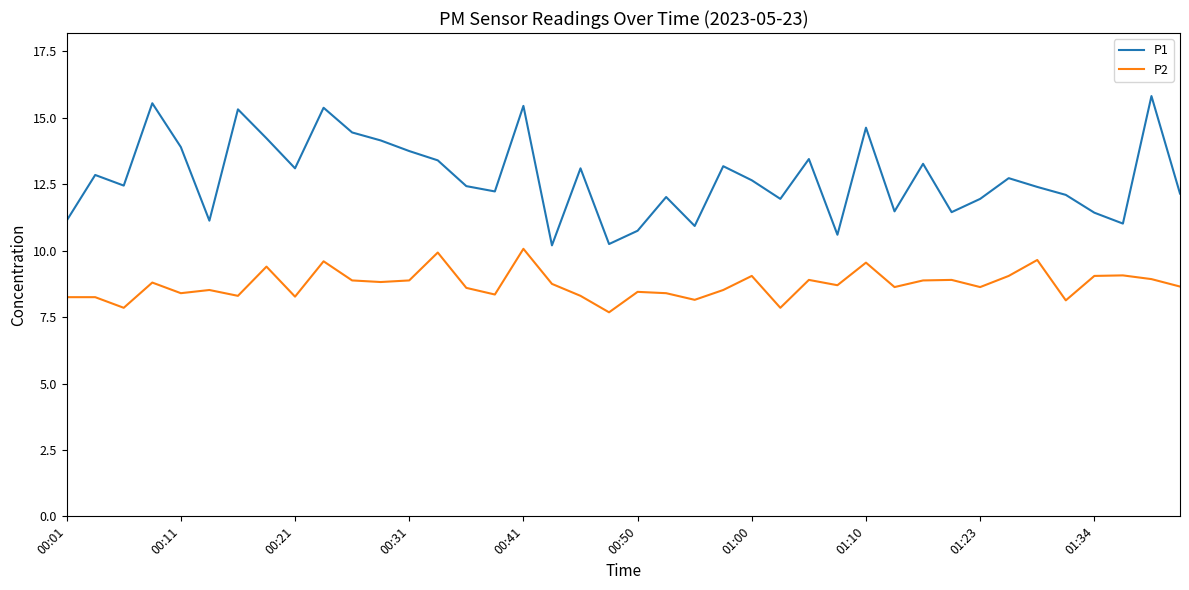

Rank the series by their average value, from lowest to highest.

P2, P1